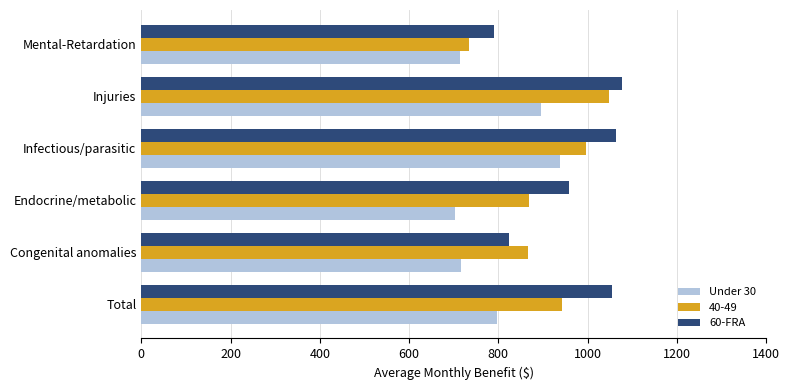

At which category does the chart reach its peak across all series?

Injuries